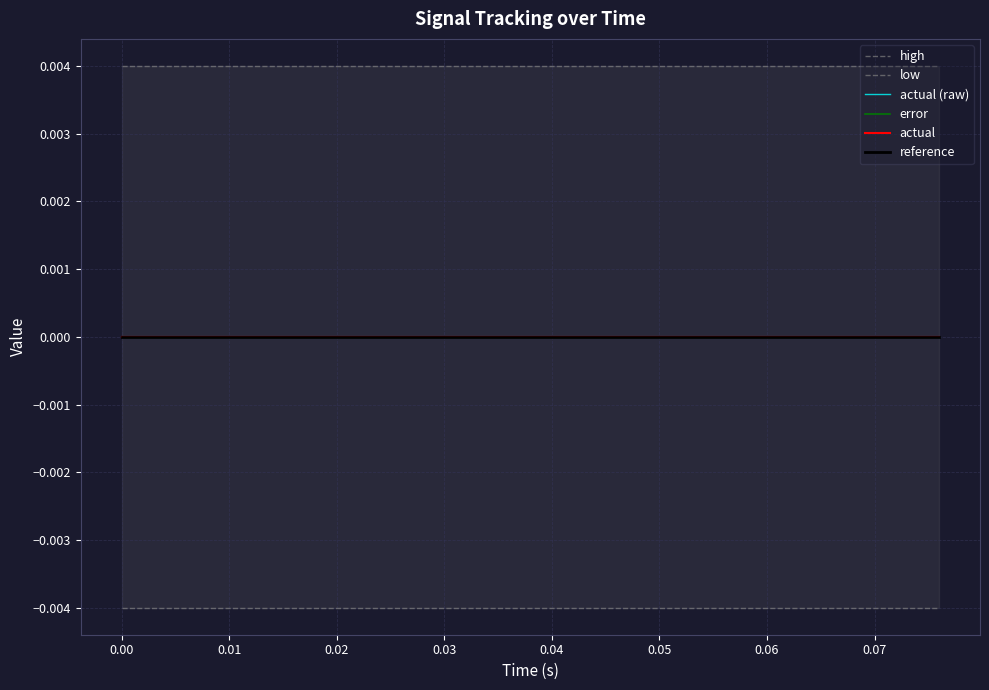

True or false: actual and actual (raw) cross at least once.

False